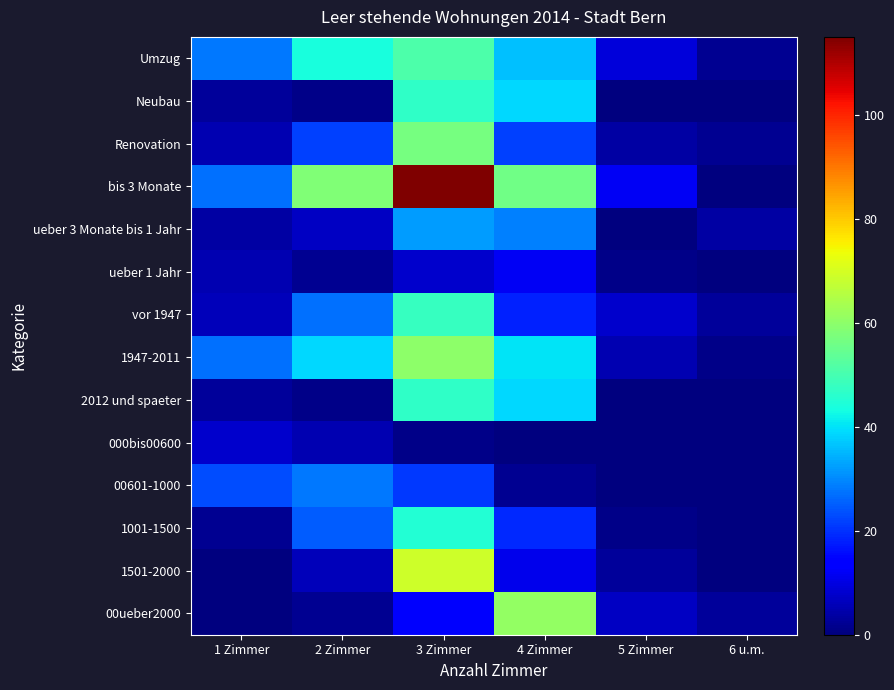

What is the total value across all series at 2 Zimmer?

267